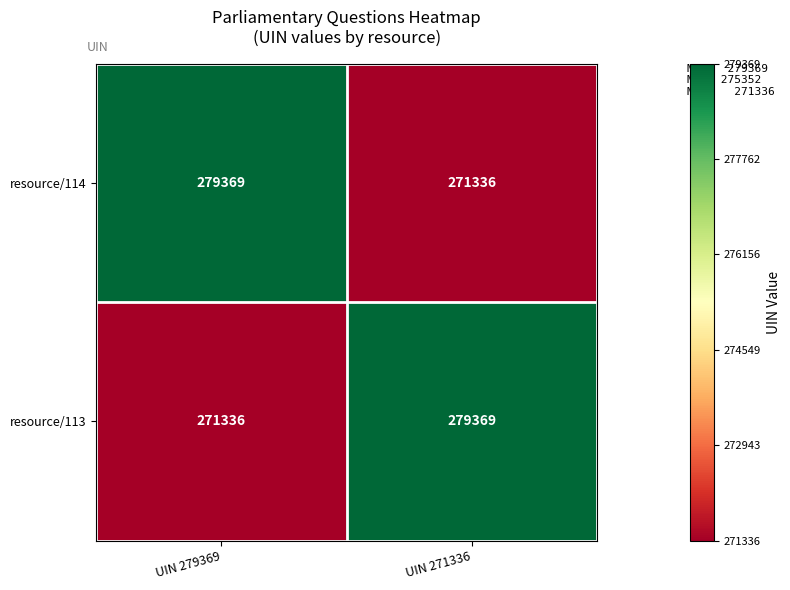

What is the spread (max minus min) of values at UIN 279369?

8033